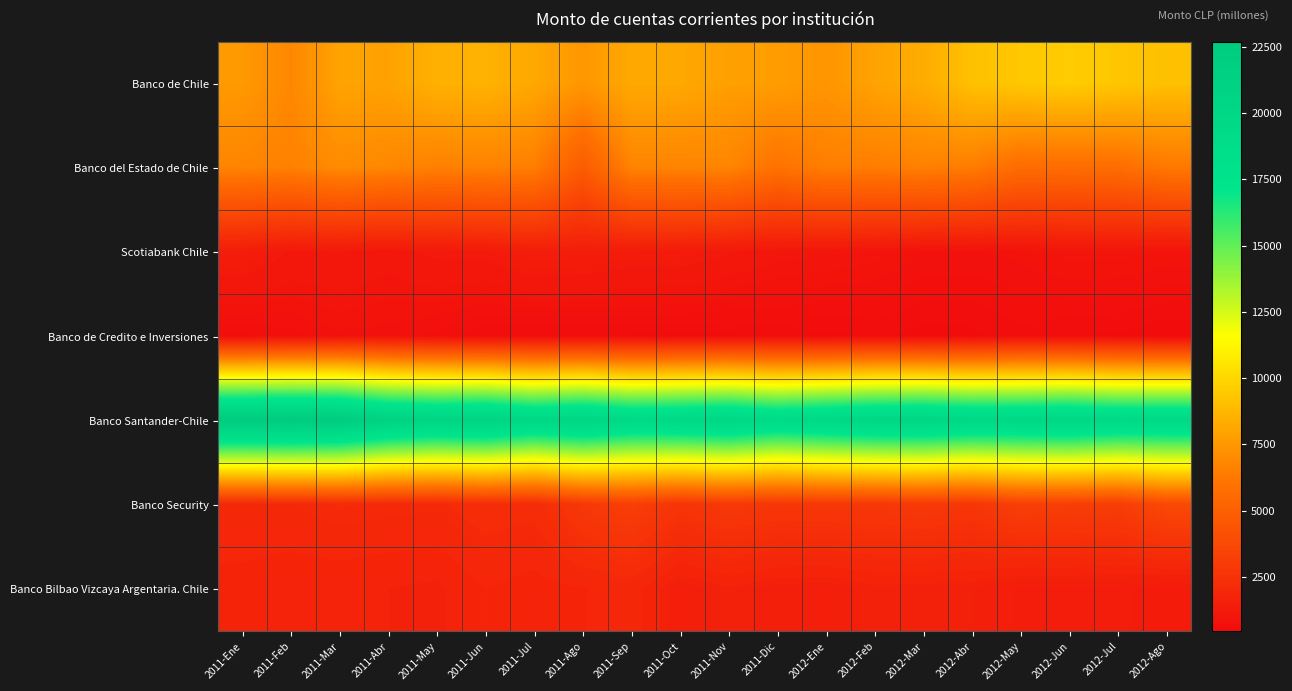

At which category does the chart reach its peak across all series?

2011-Feb